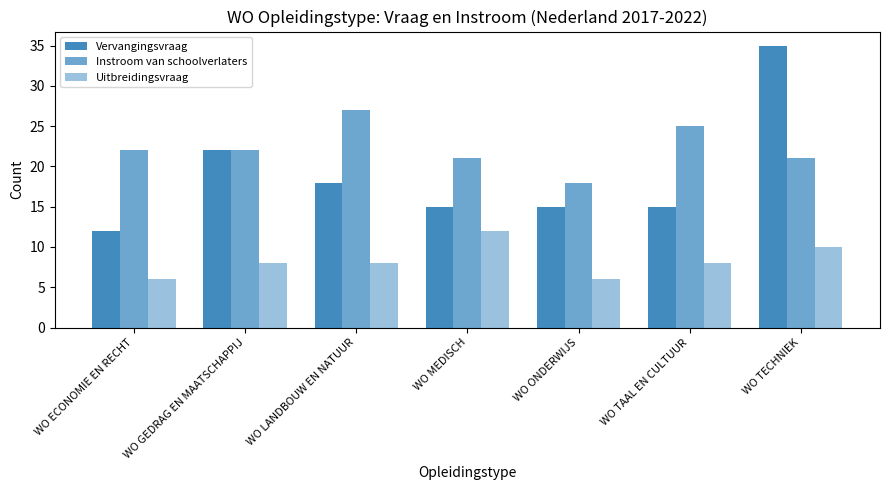

How many bars are there in total?

21